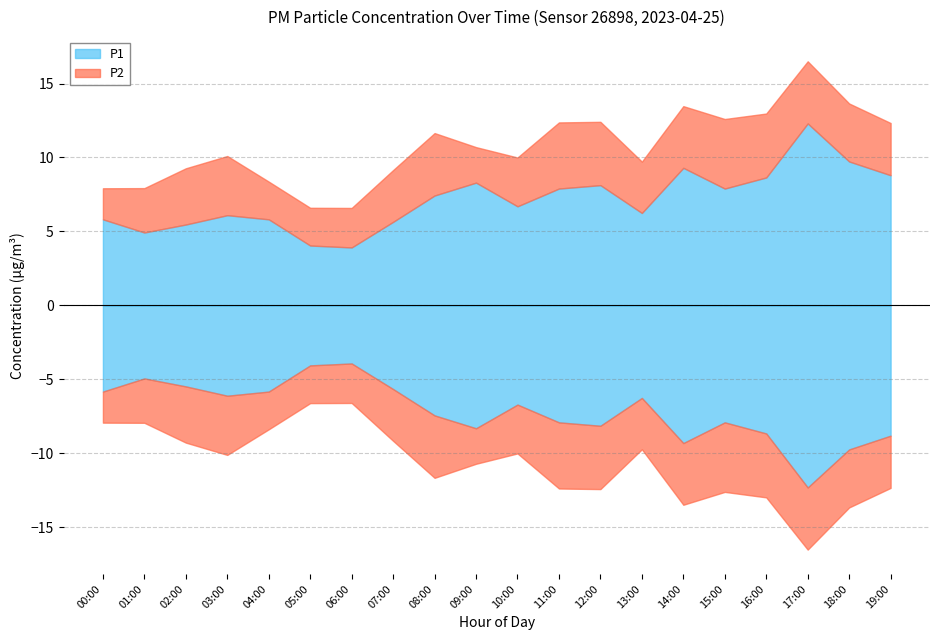

Which series changed the most between 17:00 and 18:00?

P1